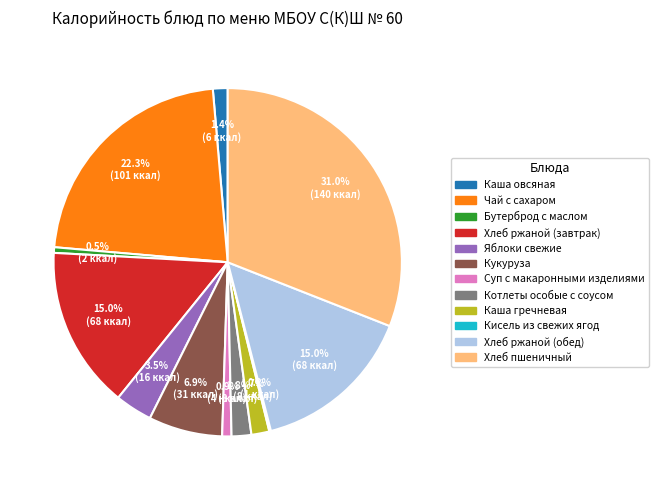

To the nearest percent, what is the combined percentage of Хлеб пшеничный and Хлеб ржаной (обед)?

46%